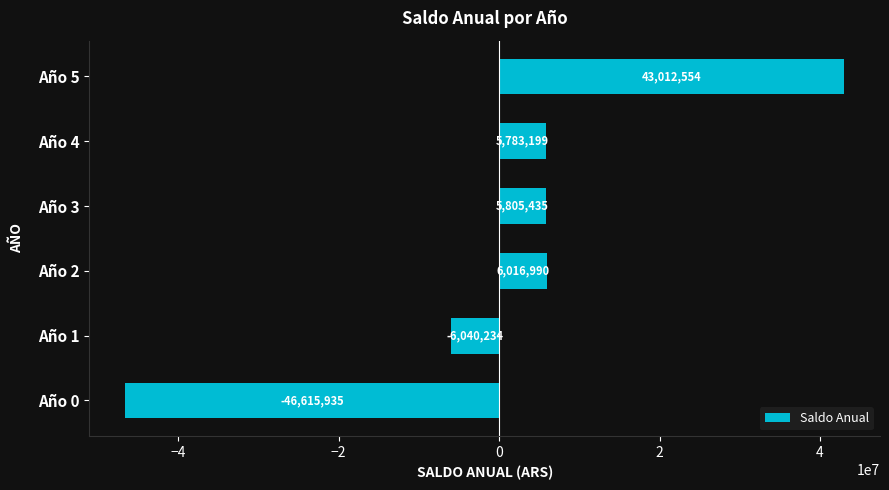

How many values are above zero?

4